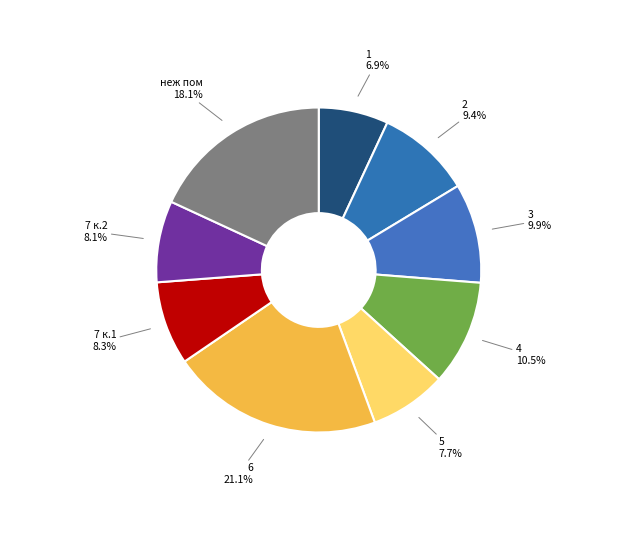

Count the number of slices in the pie.

9